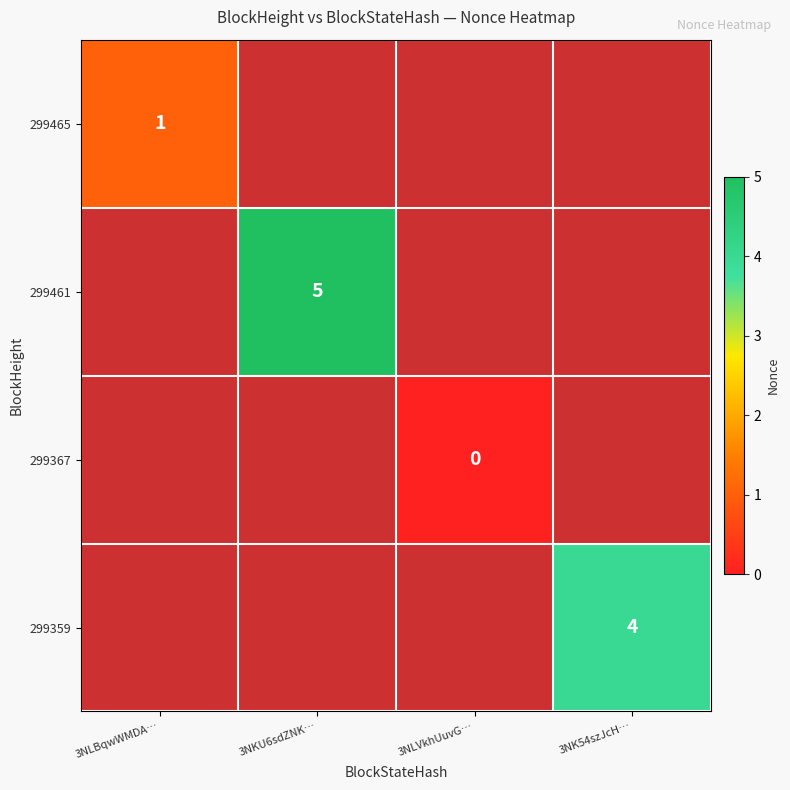

The 299359 series shows 4 at 3NK54szJcH…. True or false?

True